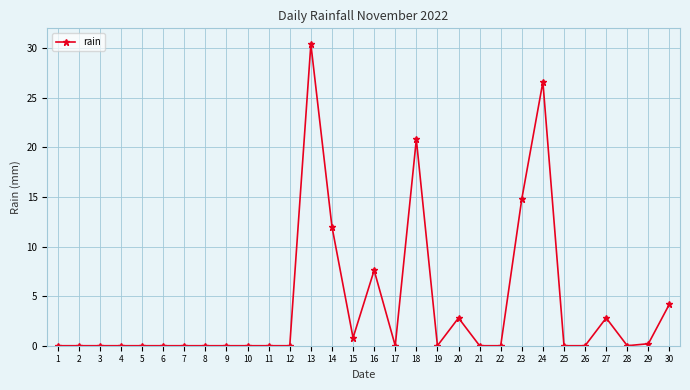

What is the average value?

4.1